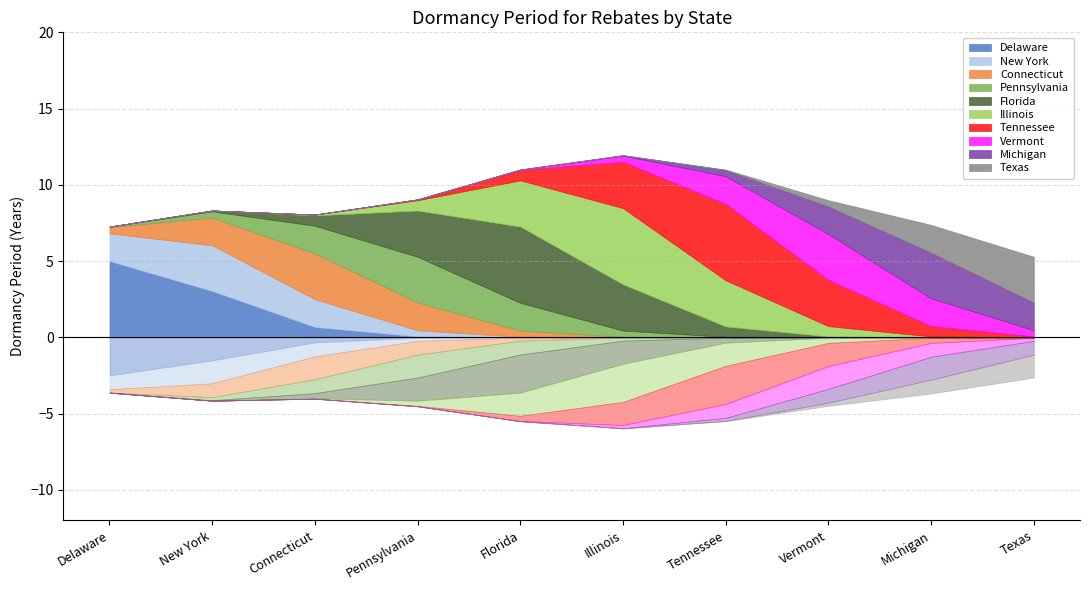

What is the greatest value displayed?

5